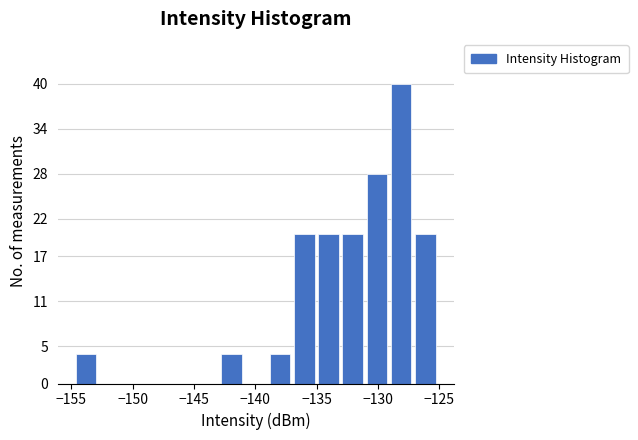

Read against the x-axis, roughly where is the centre of the tallest bar?

-128.0